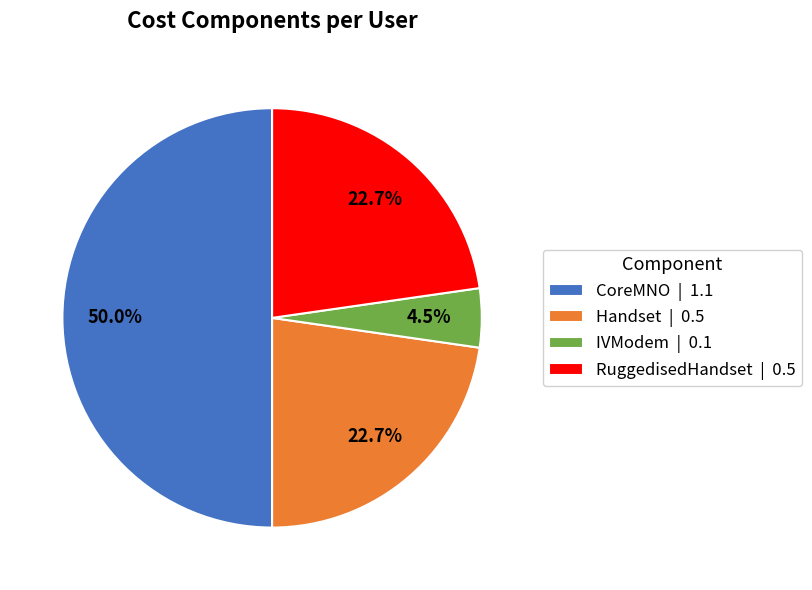

Which category has the smallest portion of the pie?

IVModem